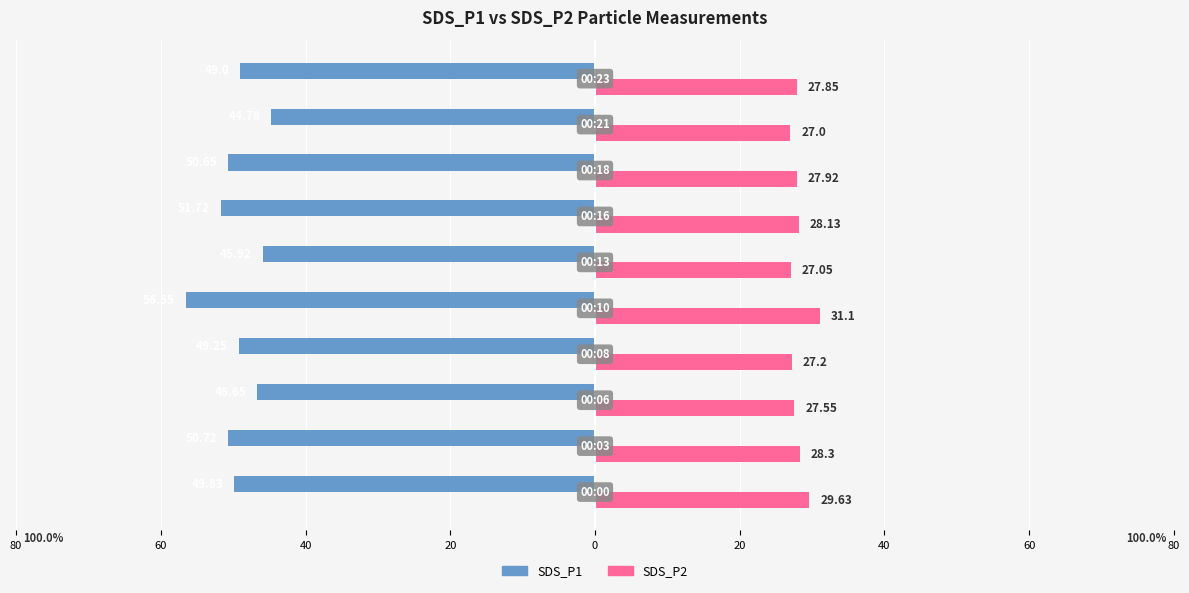

What are all the series names shown in the legend?

SDS_P1, SDS_P2